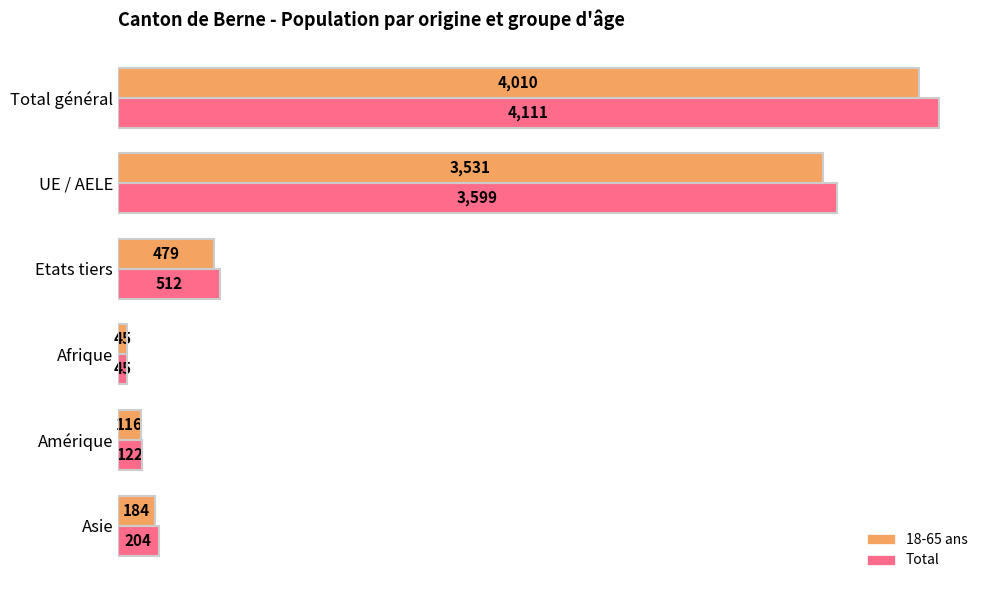

The 18-65 ans series shows 479 at Etats tiers. True or false?

True